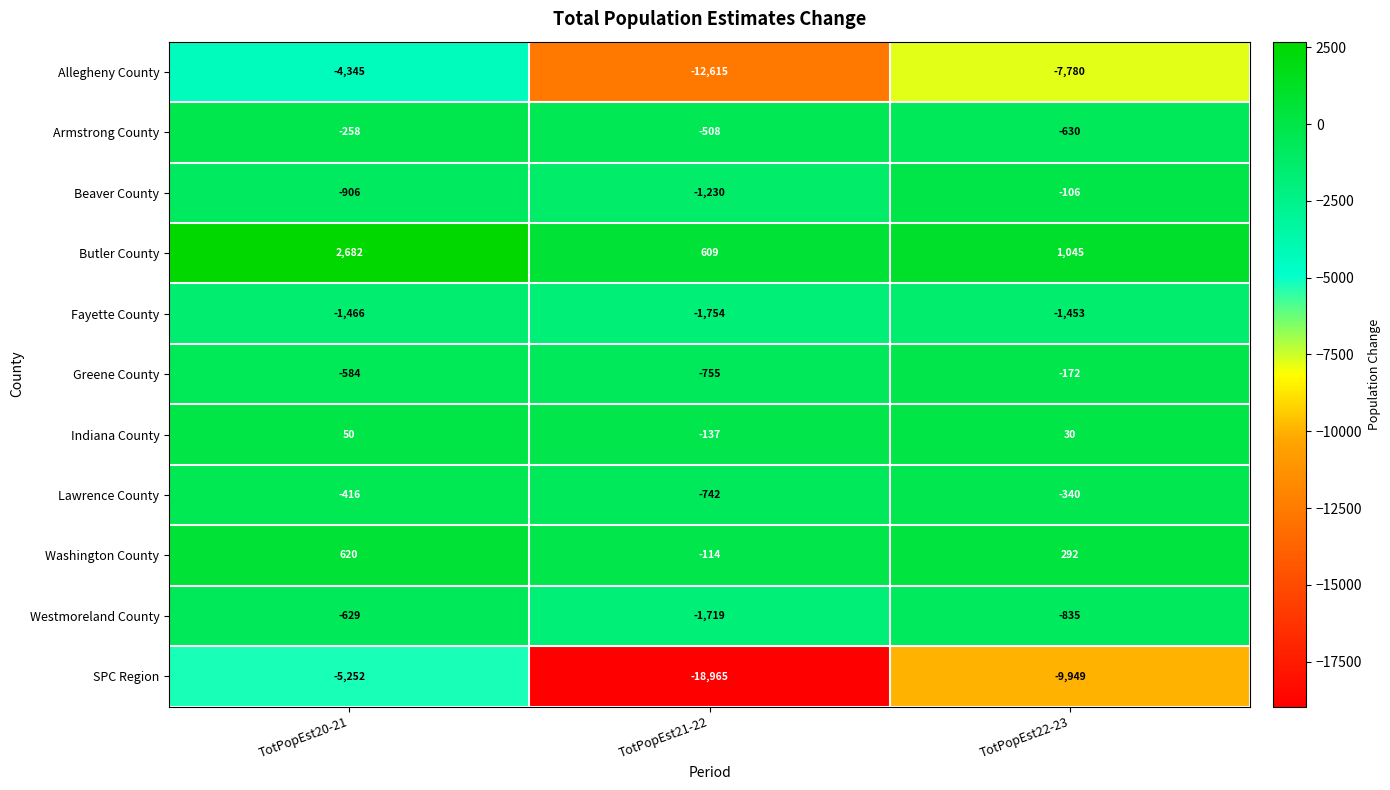

At which category is the sum across all series the highest?

TotPopEst20-21